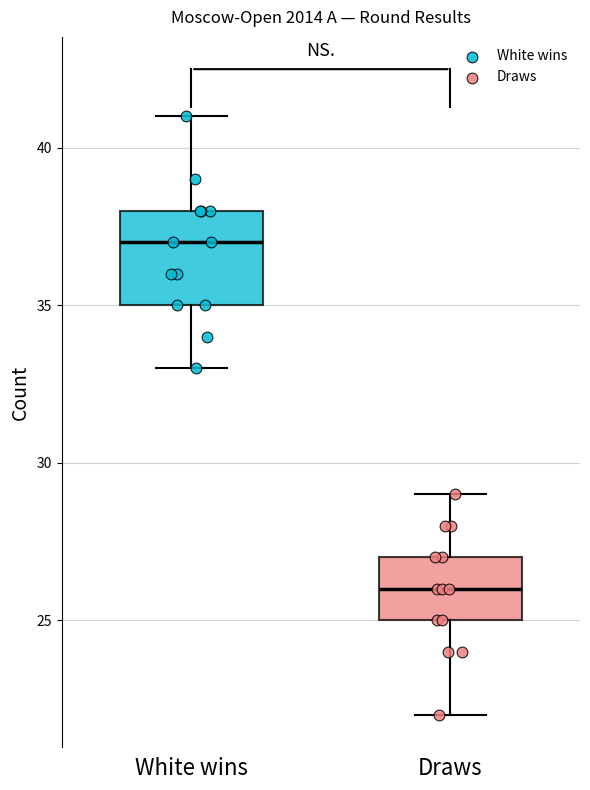

Comparing the boxes themselves (not the whiskers), which one is the tallest?

White wins